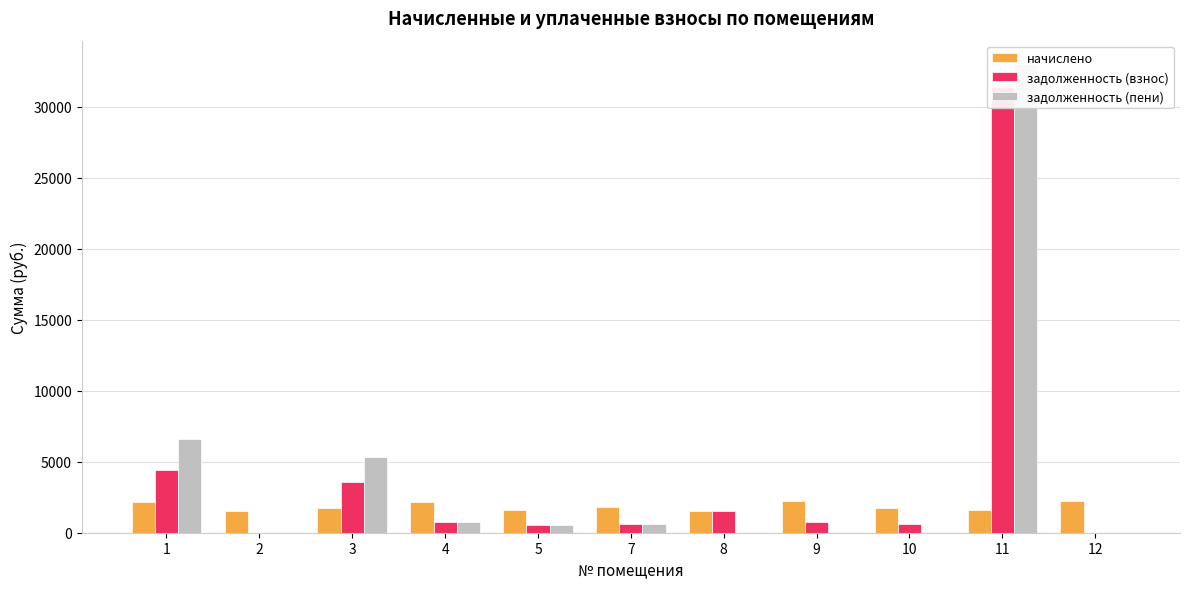

At which label does задолженность (пени) first exceed 524?

1